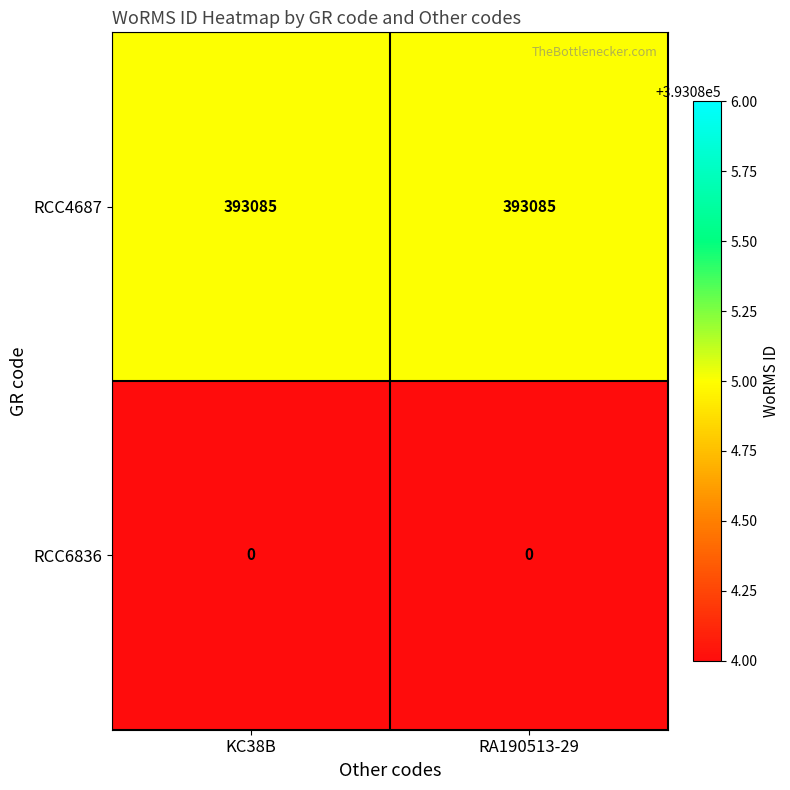

Which series has the largest total across all categories?

RCC4687